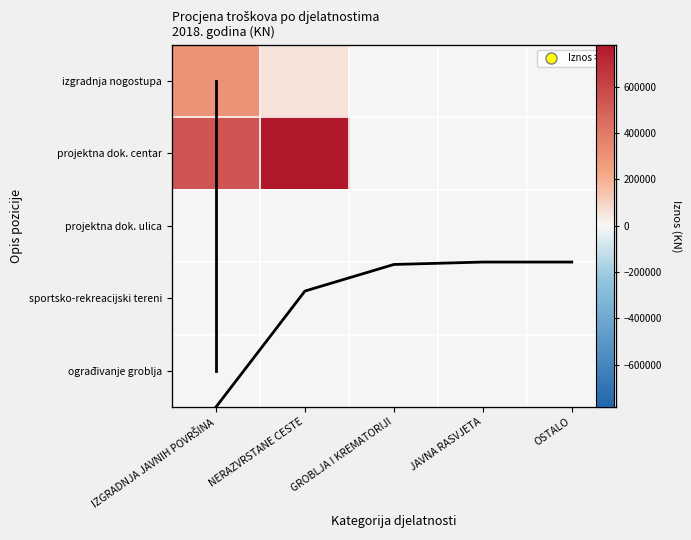

Rank the categories by row profile value from lowest to highest.

JAVNA RASVJETA, OSTALO, GROBLJA I KREMATORIJI, NERAZVRSTANE CESTE, IZGRADNJA JAVNIH POVRŠINA